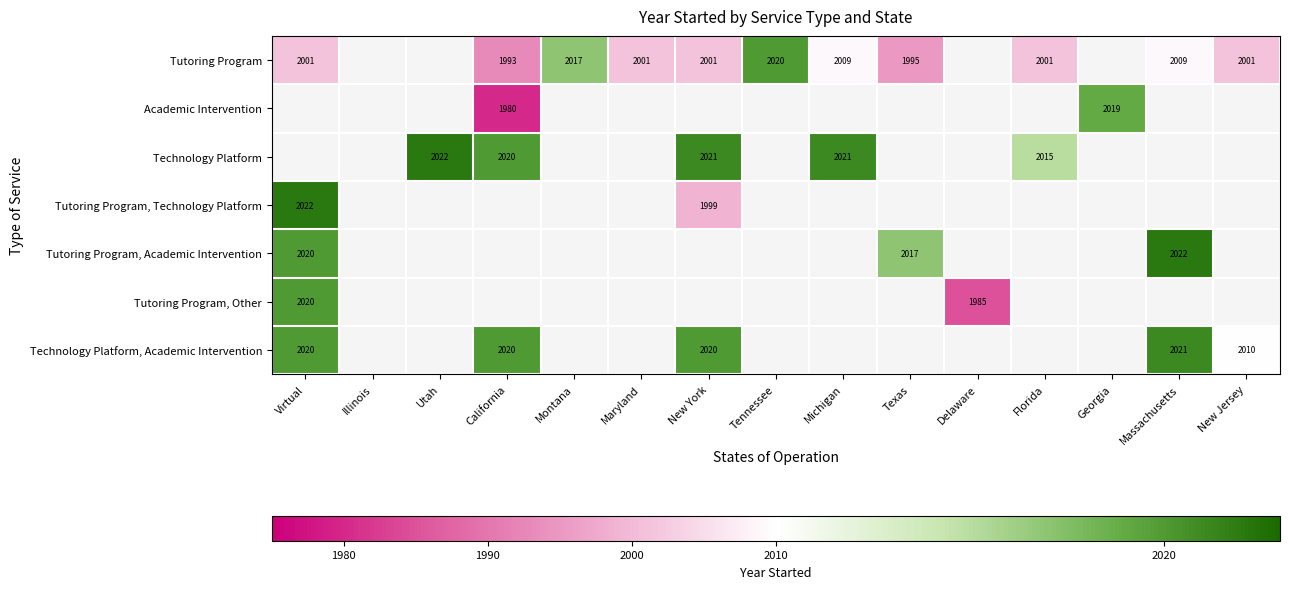

Is it true that Tutoring Program equals 1993 at California?

True